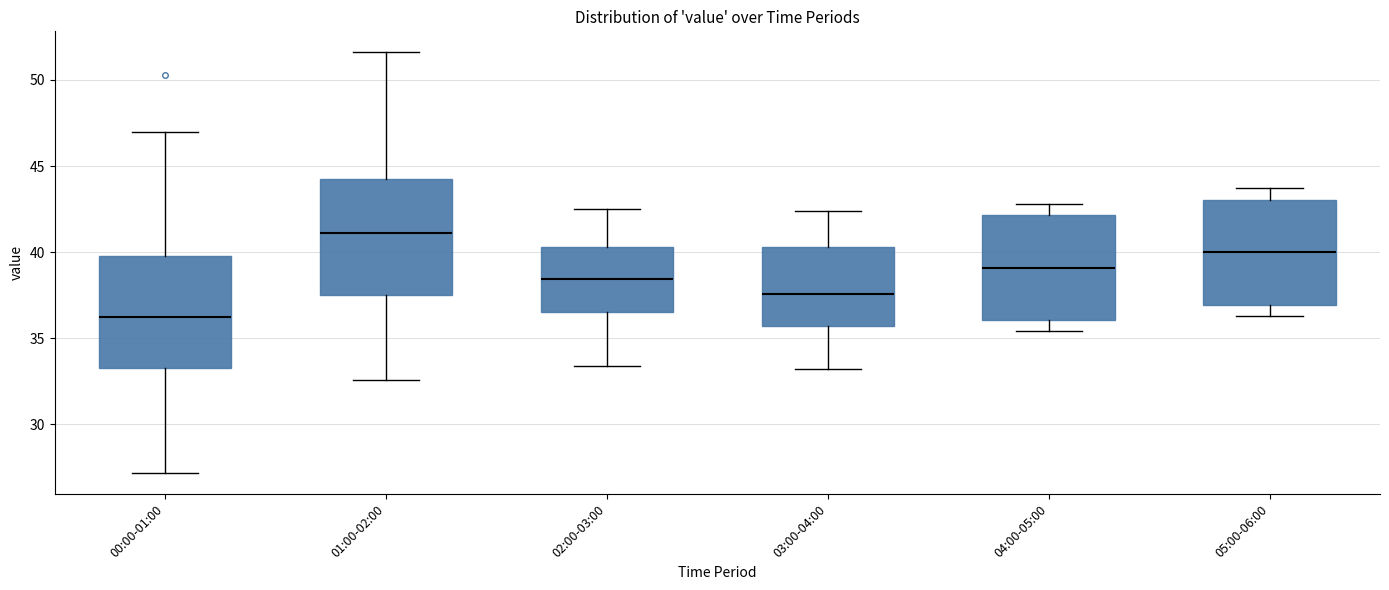

Reading left to right, read every box against the y-axis: the position of its median line, the range the box covers, and the ends of its whiskers. The values are not printed on the chart, so give them approximately, as read against the axis.

00:00-01:00: median 36.0, box 33.5 to 40.0, whiskers 27.0 to 47.0
01:00-02:00: median 41.0, box 37.5 to 44.5, whiskers 32.5 to 51.5
02:00-03:00: median 38.5, box 36.5 to 40.5, whiskers 33.5 to 42.5
03:00-04:00: median 37.5, box 35.5 to 40.5, whiskers 33.0 to 42.5
04:00-05:00: median 39.0, box 36.0 to 42.0, whiskers 35.5 to 43.0
05:00-06:00: median 40.0, box 37.0 to 43.0, whiskers 36.5 to 43.5